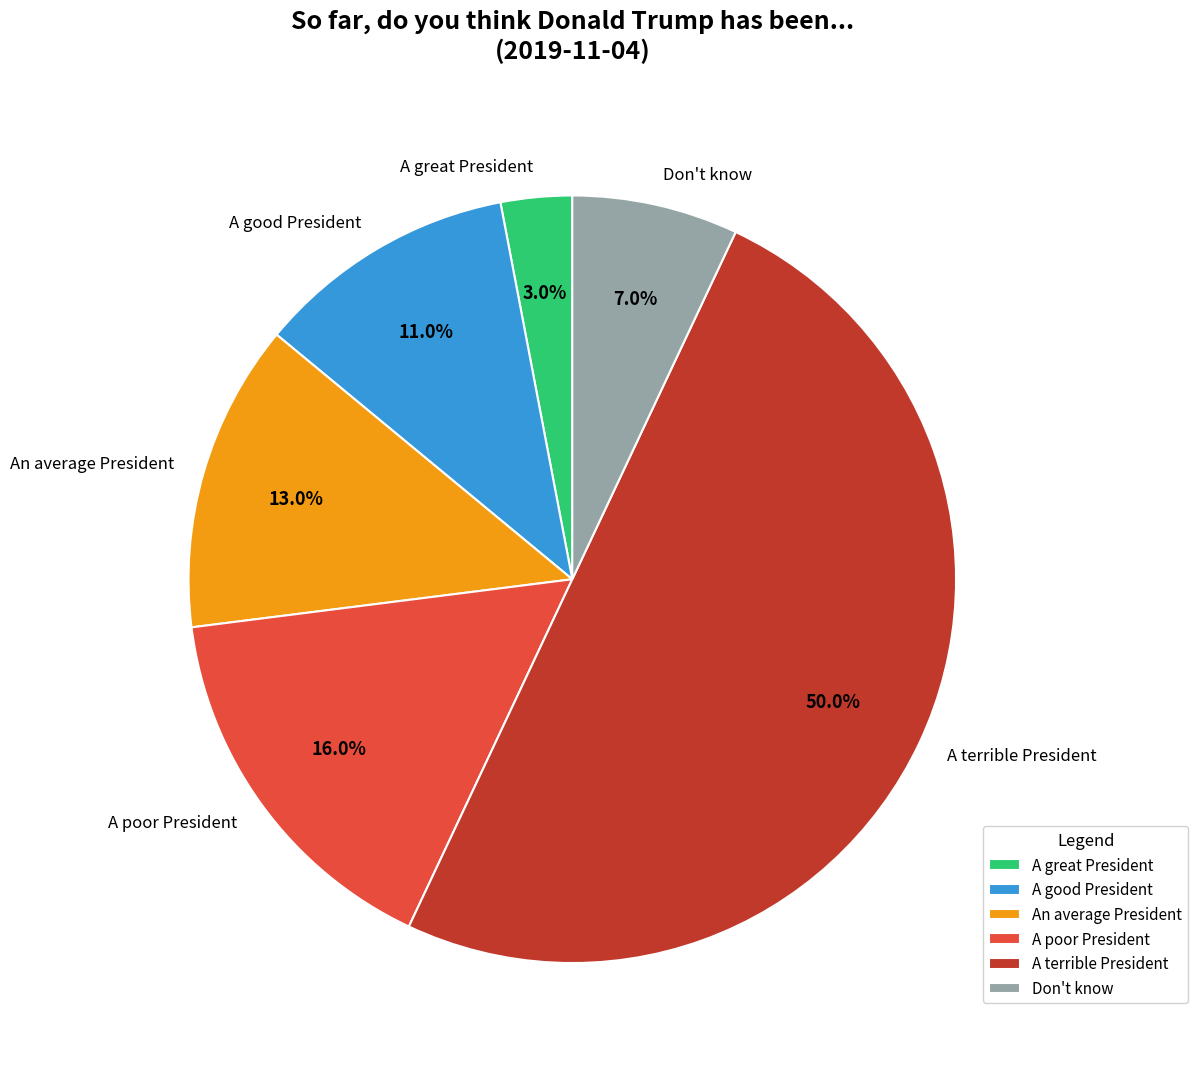

To the nearest percent, what is the difference between the largest and smallest slice percentages?

47%